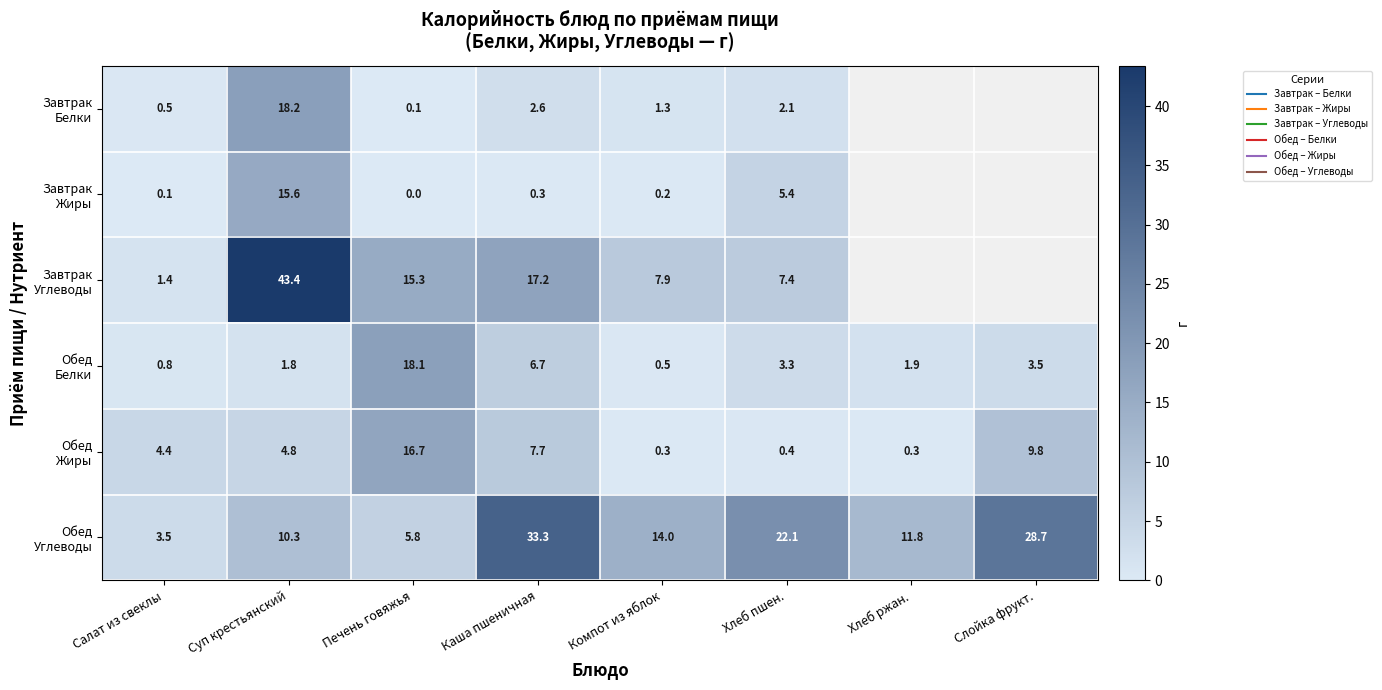

How many series are shown in this chart?

6